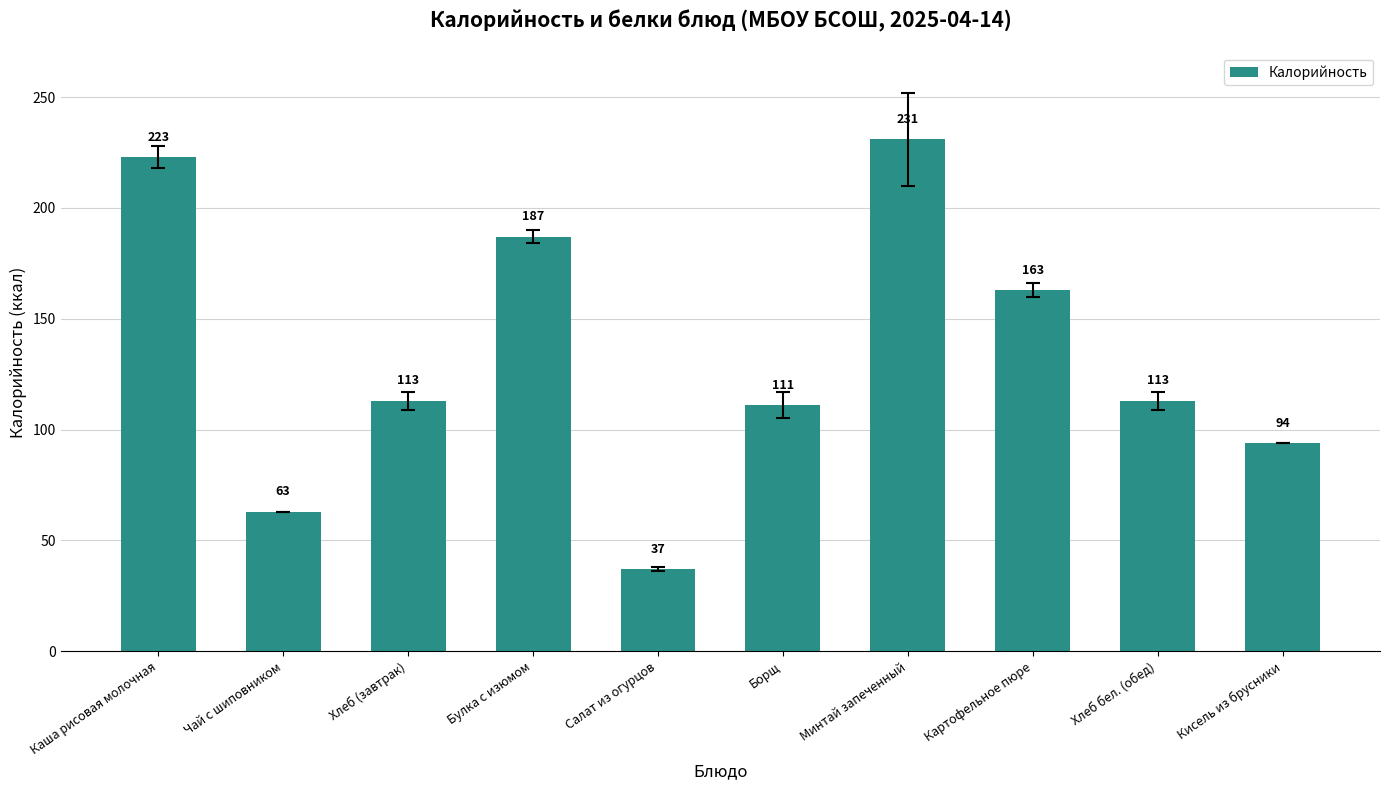

What is the minimum value shown in the chart?

37